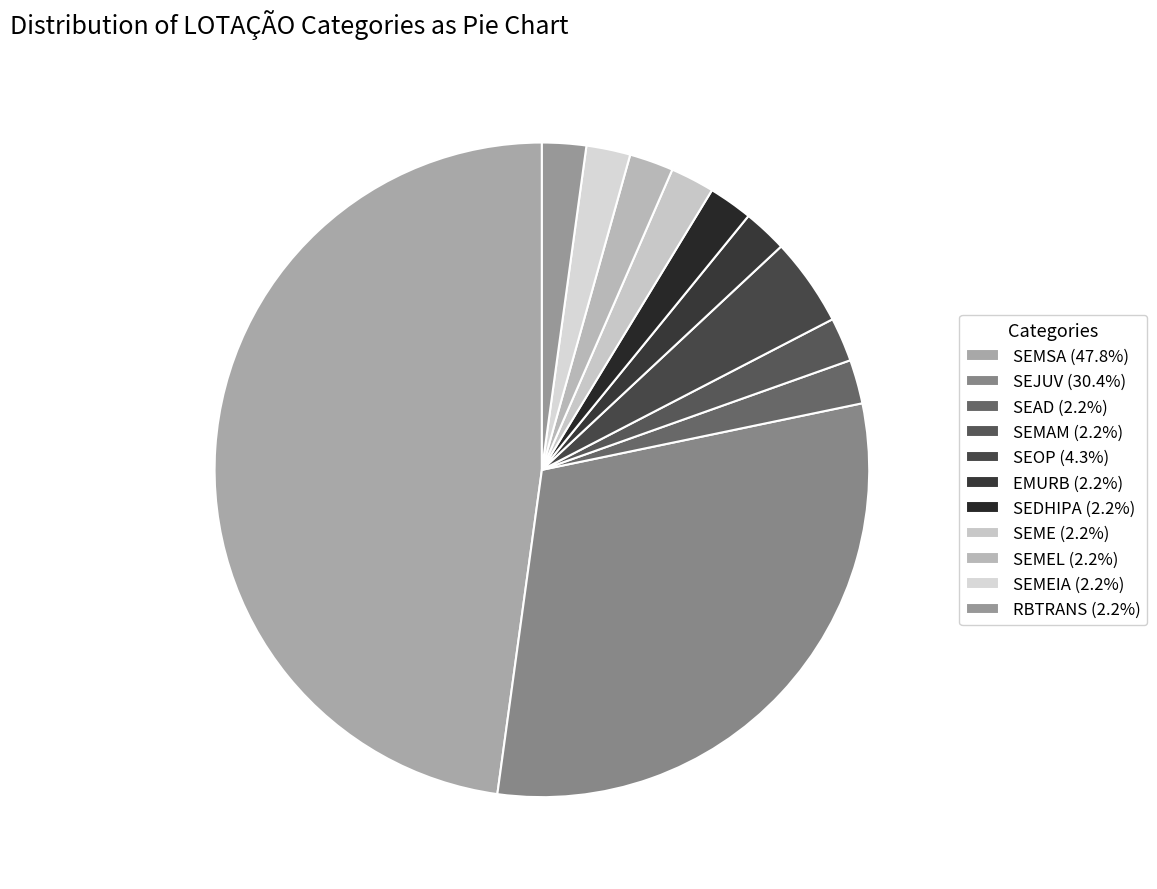

Count the number of slices in the pie.

11